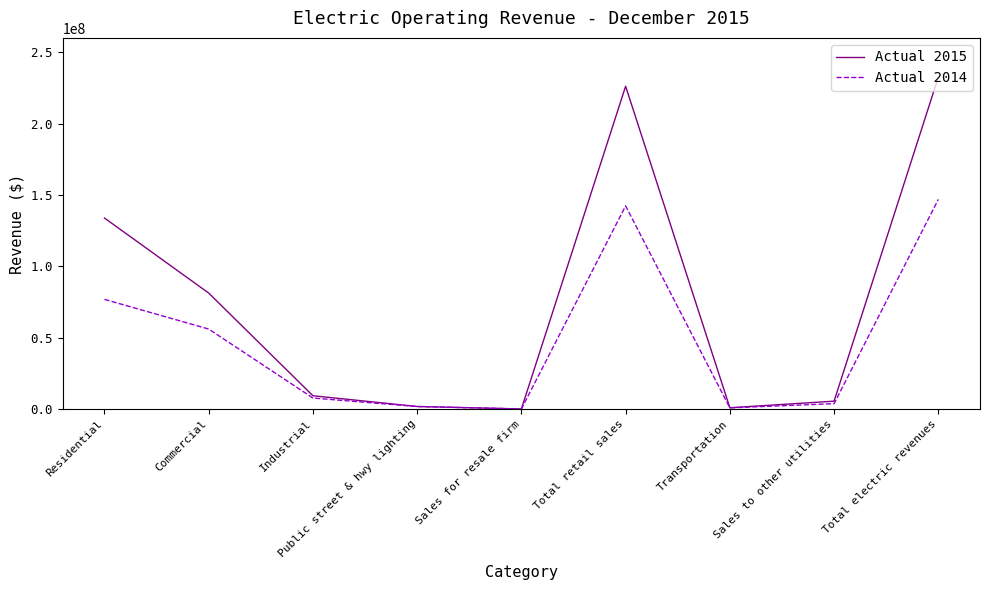

What is the total value across all series at Public street & hwy lighting?

3506714.5